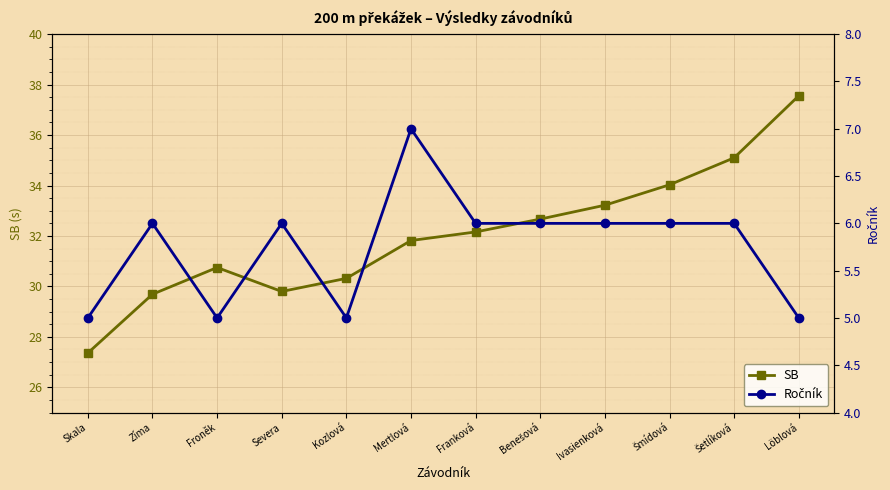

Where is the first local minimum for Ročník?

Froněk